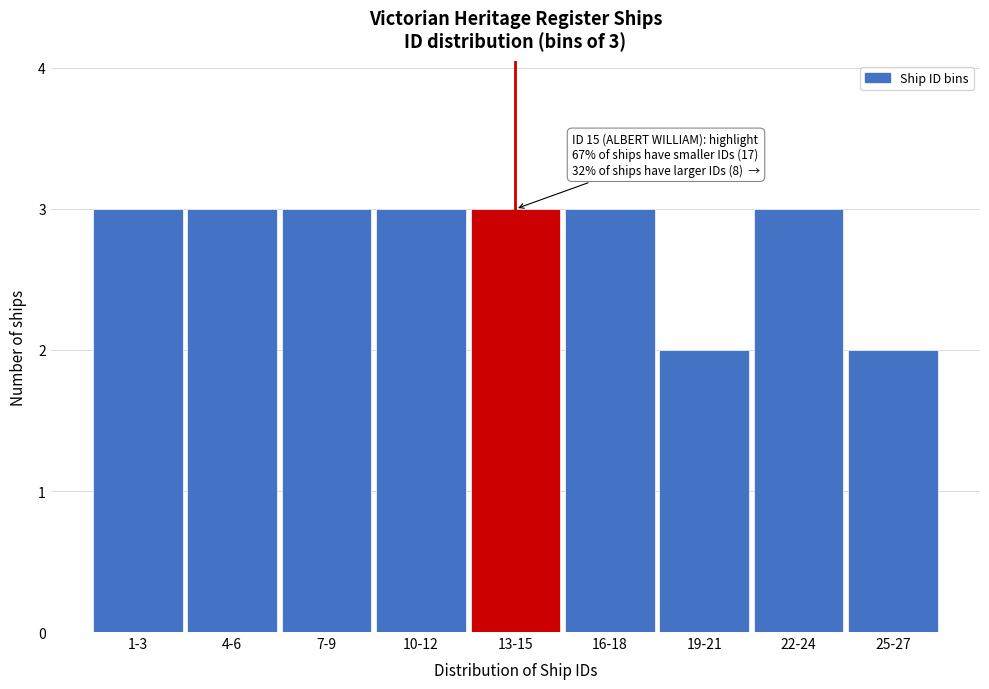

Reading left to right, transcribe all the data shown in this chart.

3	3	3	3	3	3	2	3	2